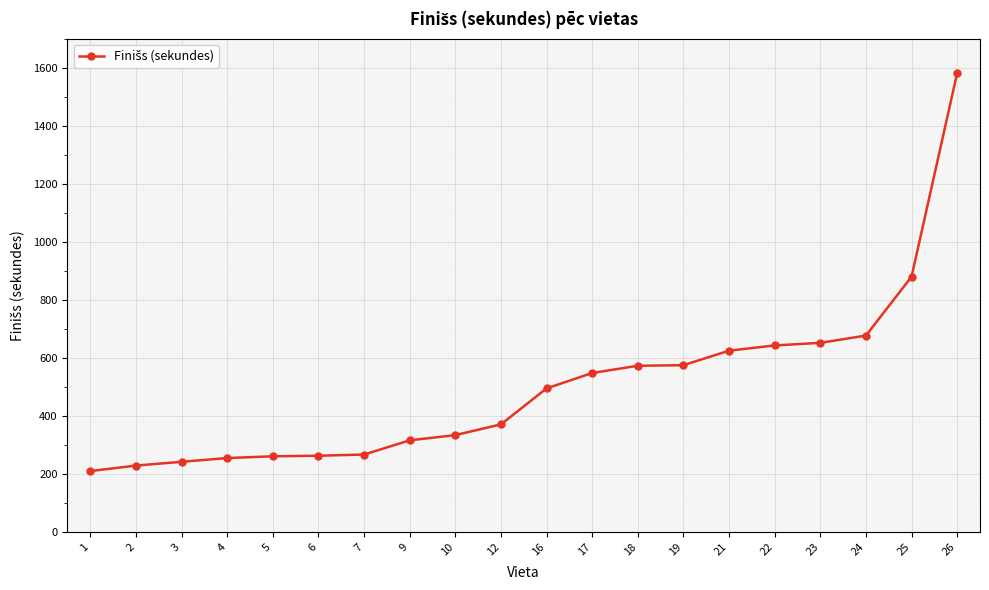

Approximately how many times larger is the value at 10 compared to 5?

1.3